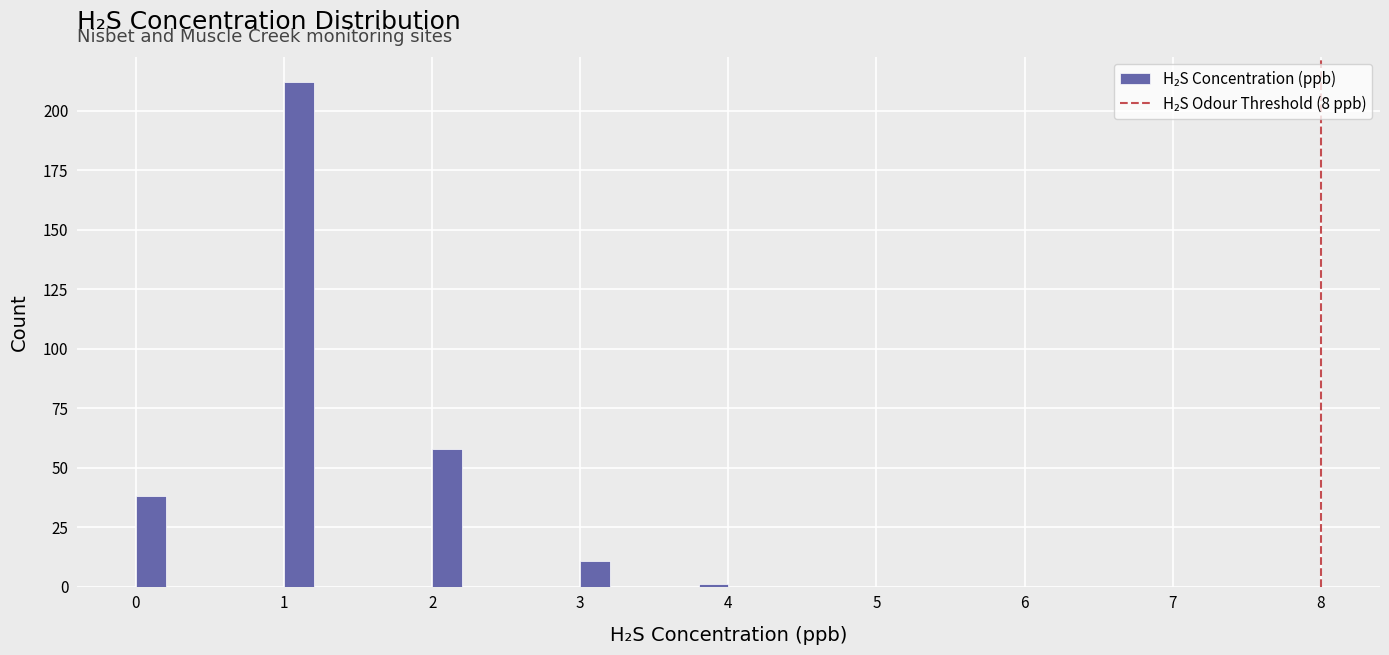

Around what value on the x-axis is the tallest bar? Give the approximate position of its centre, as read against the axis.

1.1